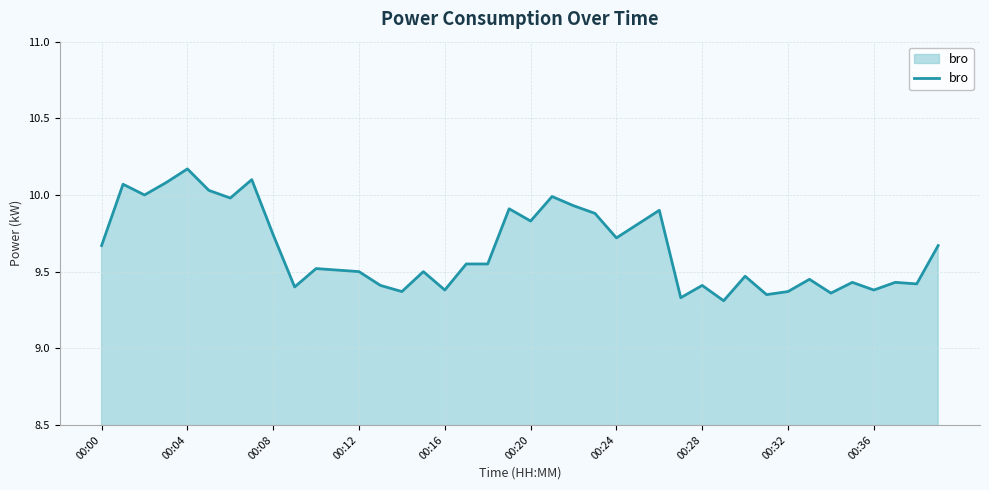

What is the difference between the maximum and minimum values?

0.9